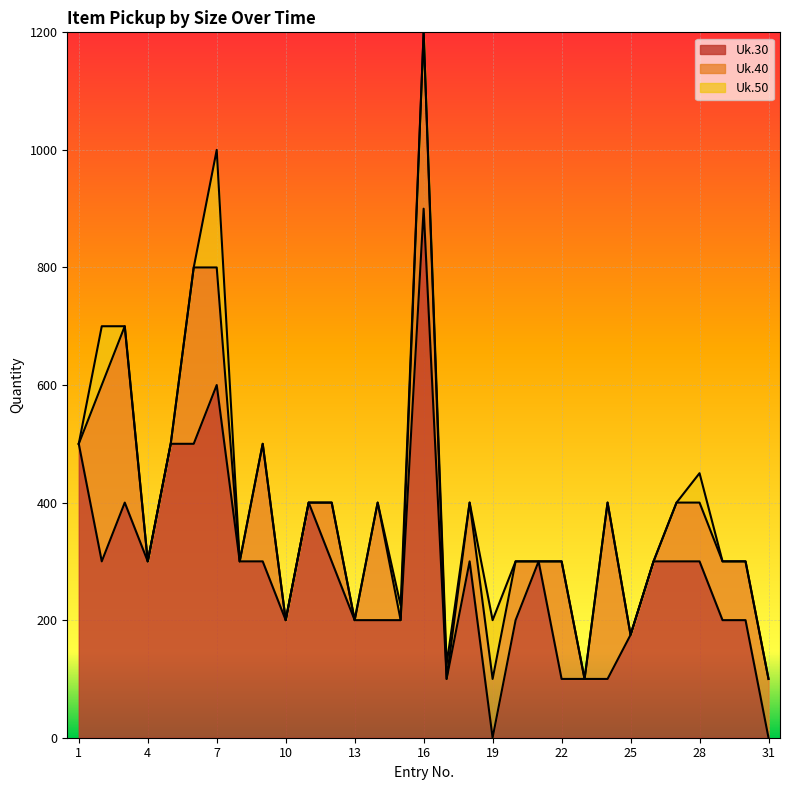

What is the average value of the Uk.30 series?

283